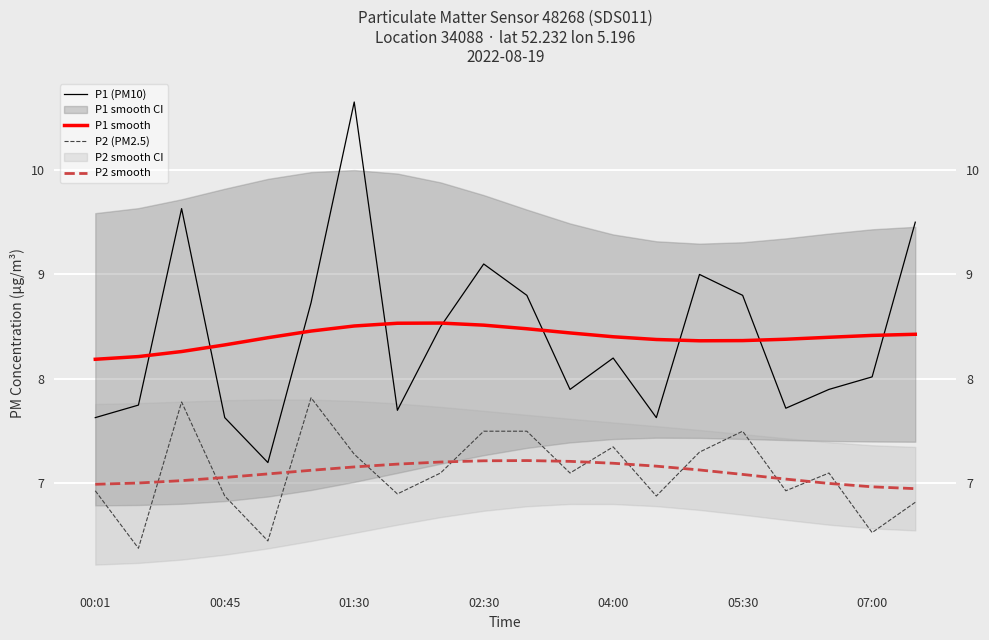

In P2 (PM2.5), how many points are higher than both neighbors (excluding endpoints)?

5